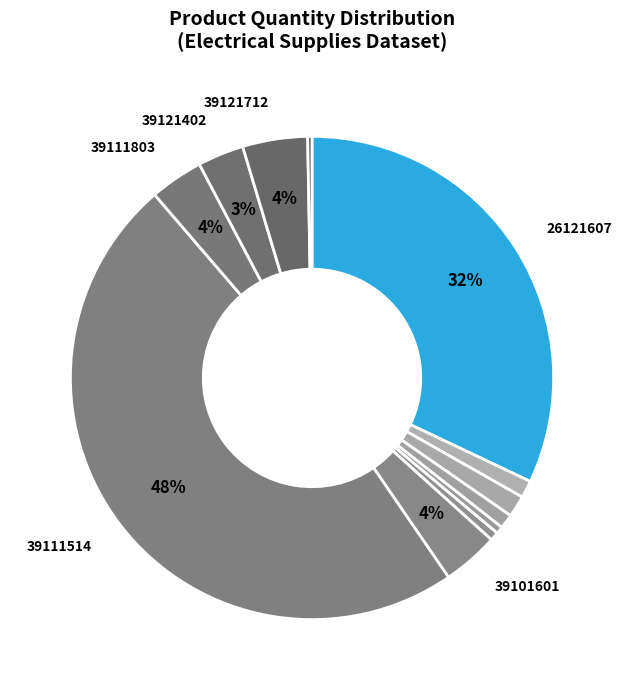

Which slice is the smallest?

40101701